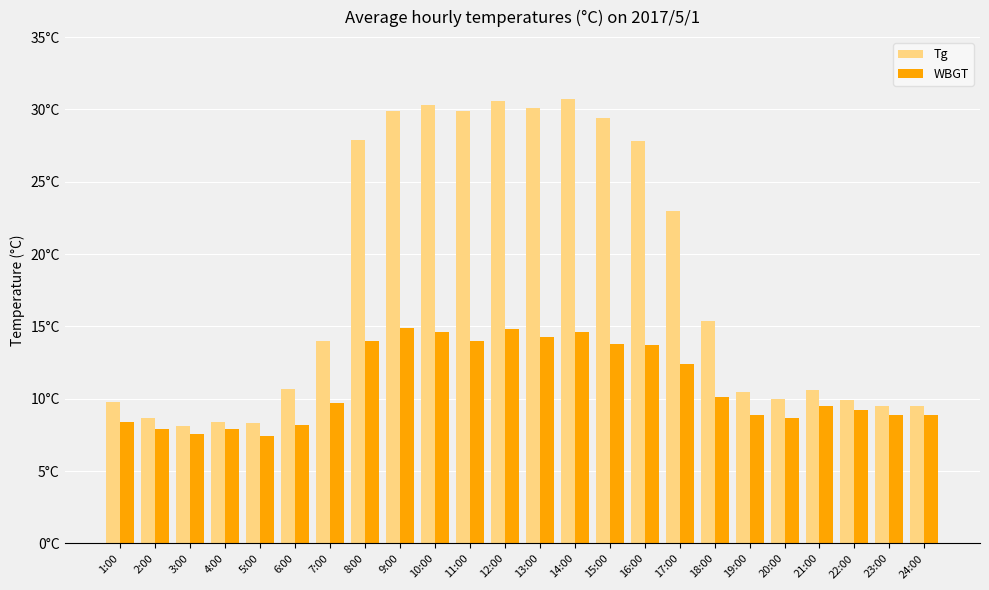

What is the spread (max minus min) of values at 2:00?

0.8